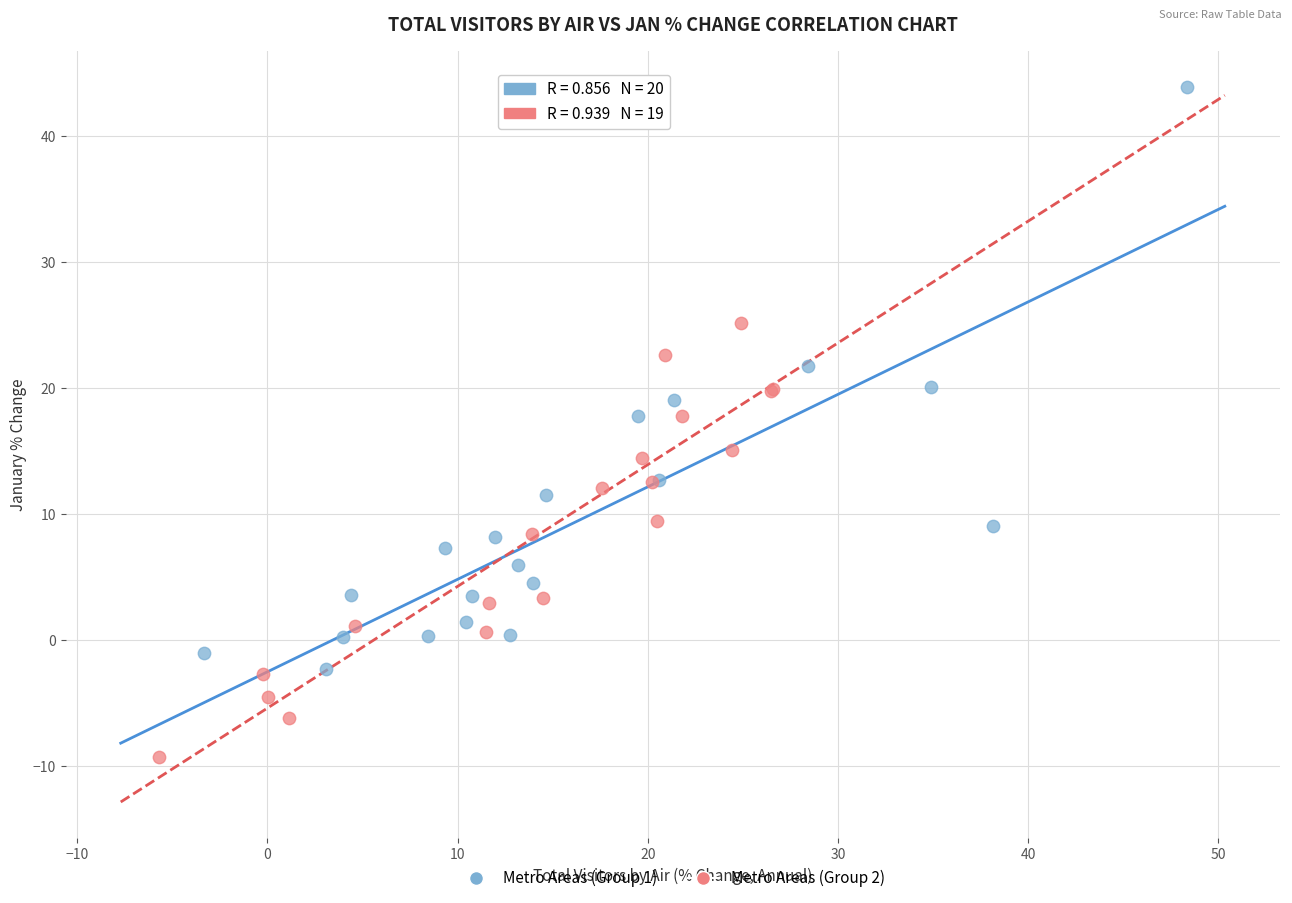

Which series has the largest Y range (max minus min)?

Metro Areas (Group 1)